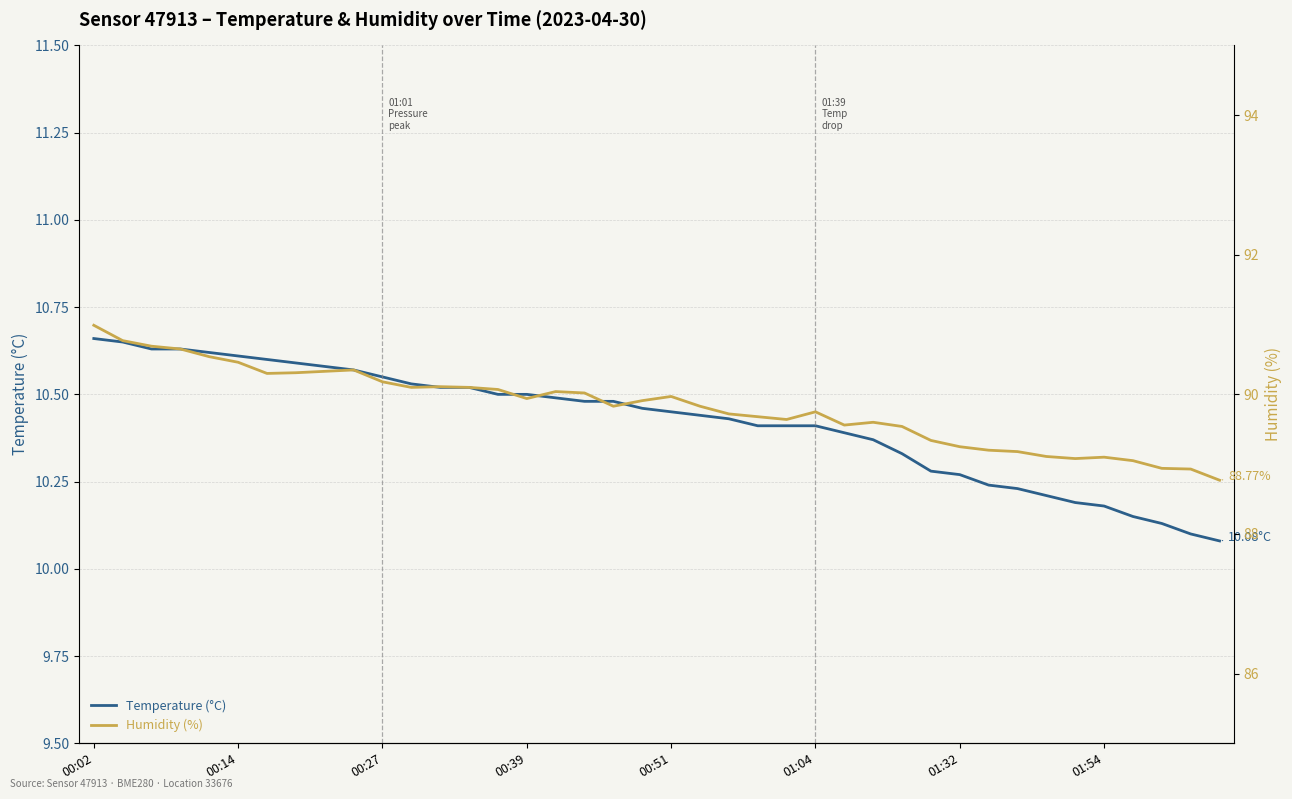

True or false: Humidity (%) and Temperature (°C) intersect in this chart.

False